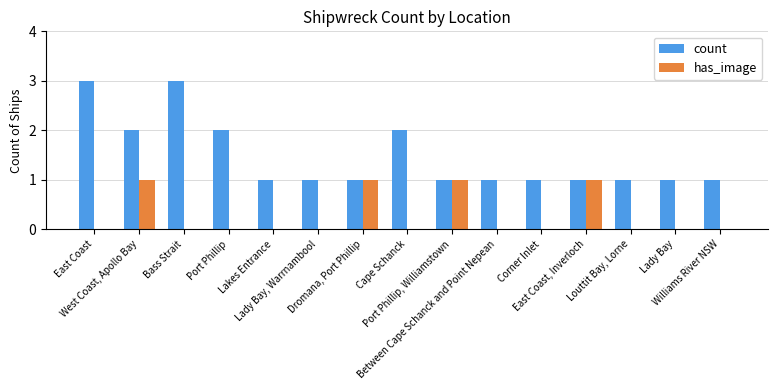

The value of has_image at Port Phillip, Williamstown is 1. True or false?

True